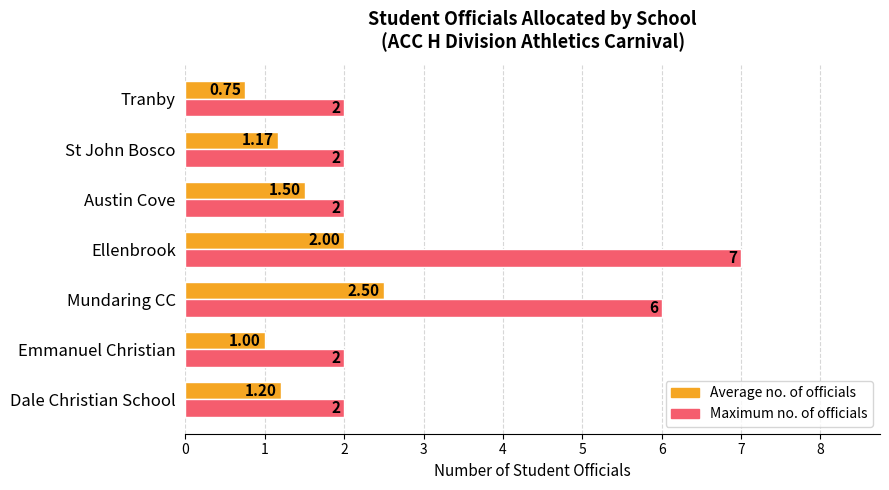

What are all the series names shown in the legend?

Average no. of officials, Maximum no. of officials